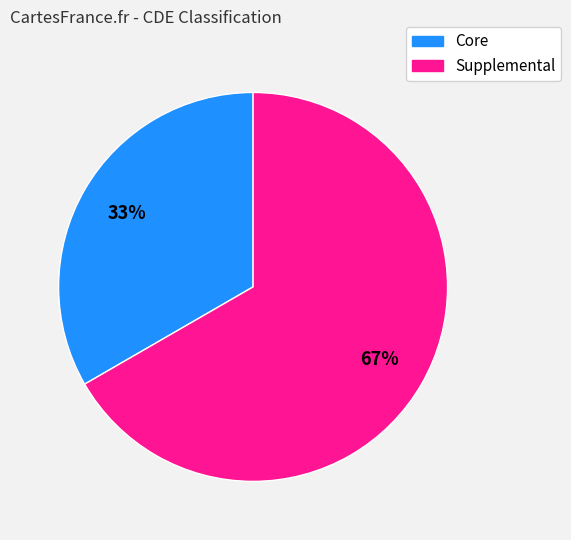

Is there any slice that represents more than half of the pie?

Yes